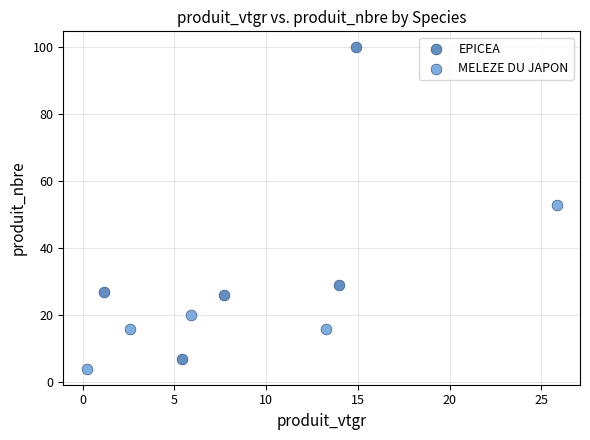

Which series contains the highest Y value?

EPICEA